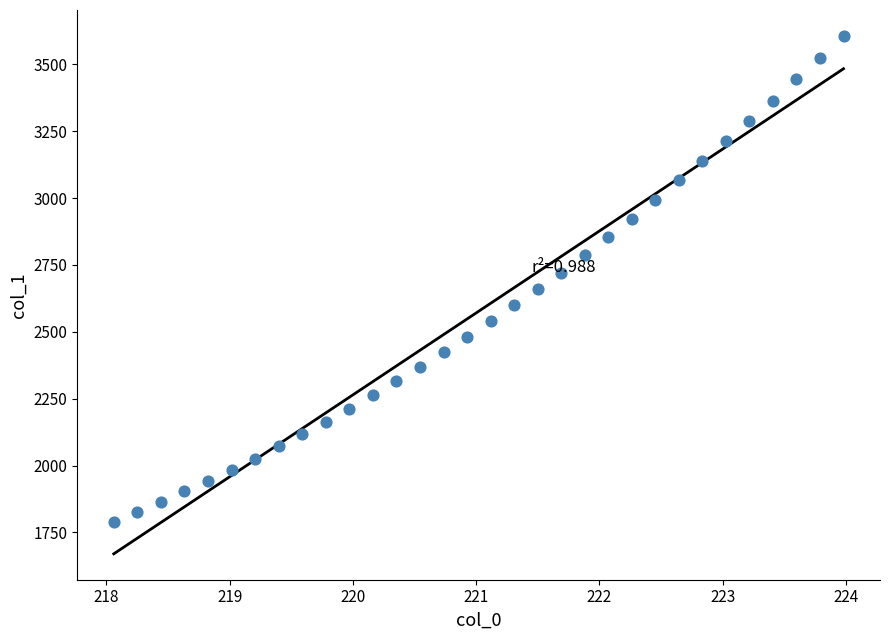

What is the range of X values (max minus min)?

5.9